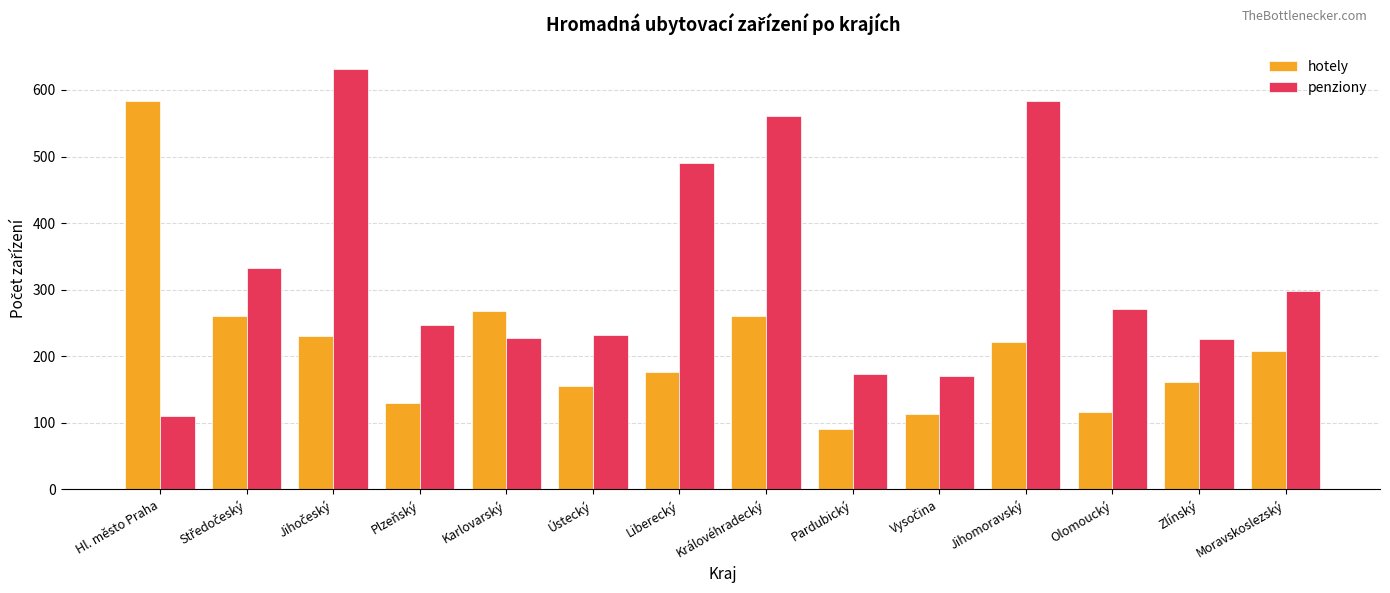

Which series has the largest total across all categories?

penziony